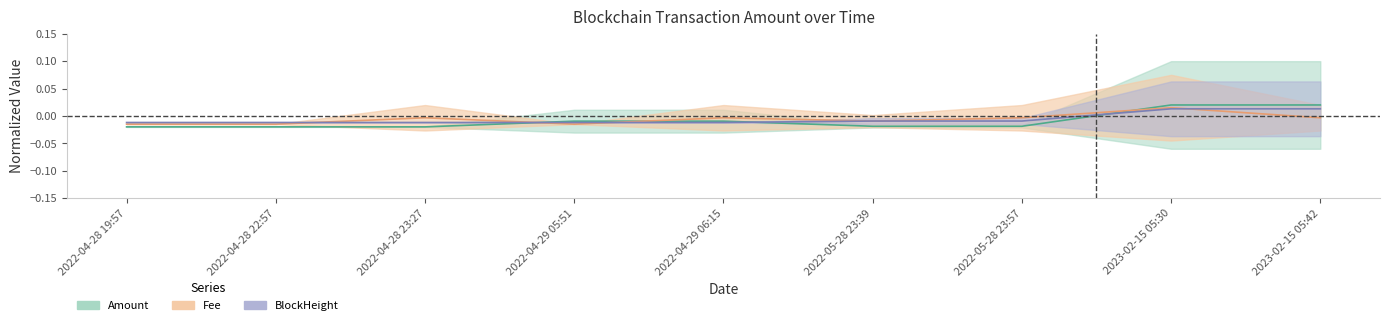

How many Fee values are between 0 and 1?

1